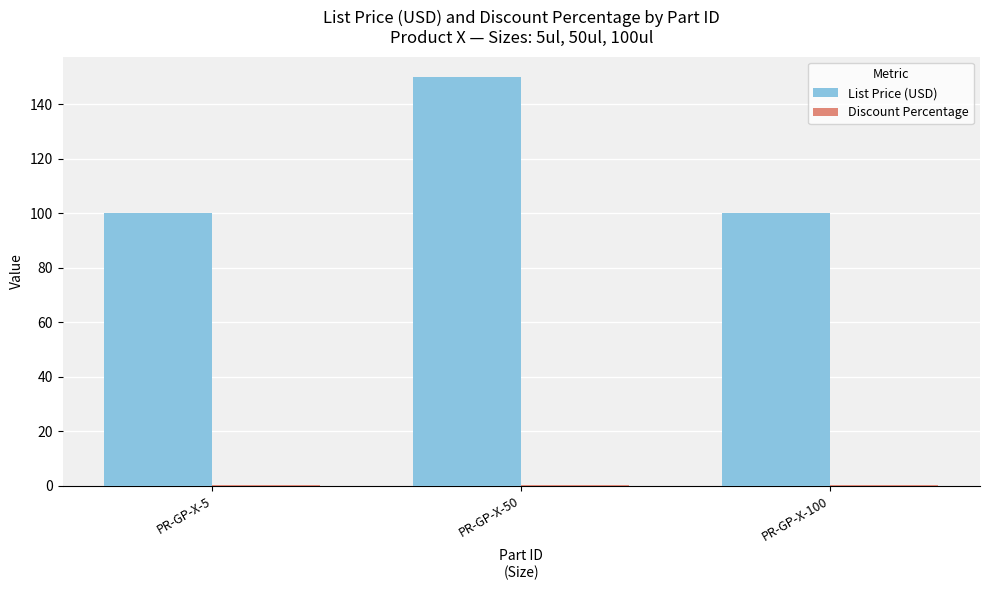

Is it true that List Price (USD) equals 150.0 at PR-GP-X-50?

True